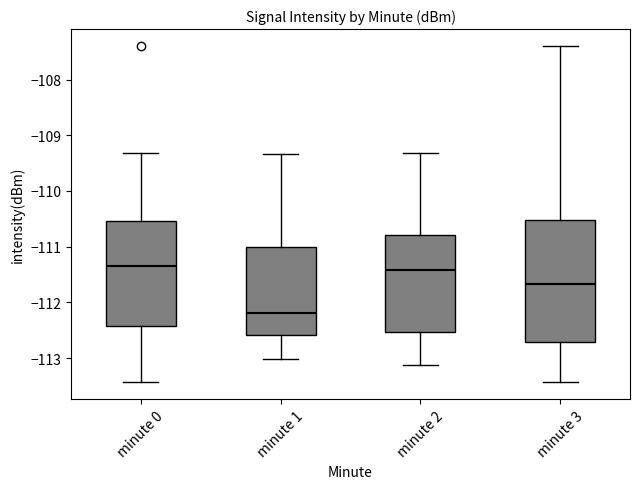

Where does the median line of the box for minute 1 sit on the y-axis? The values are not printed on the chart, so give them approximately, as read against the axis.

-112.2